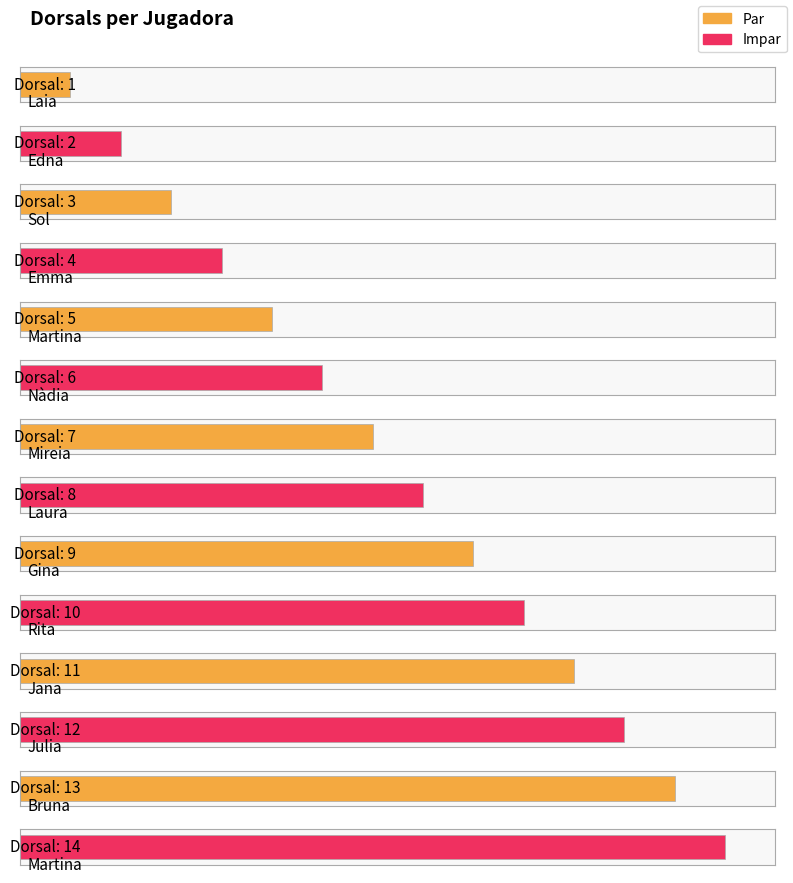

The value at Emma is 4. True or false?

True